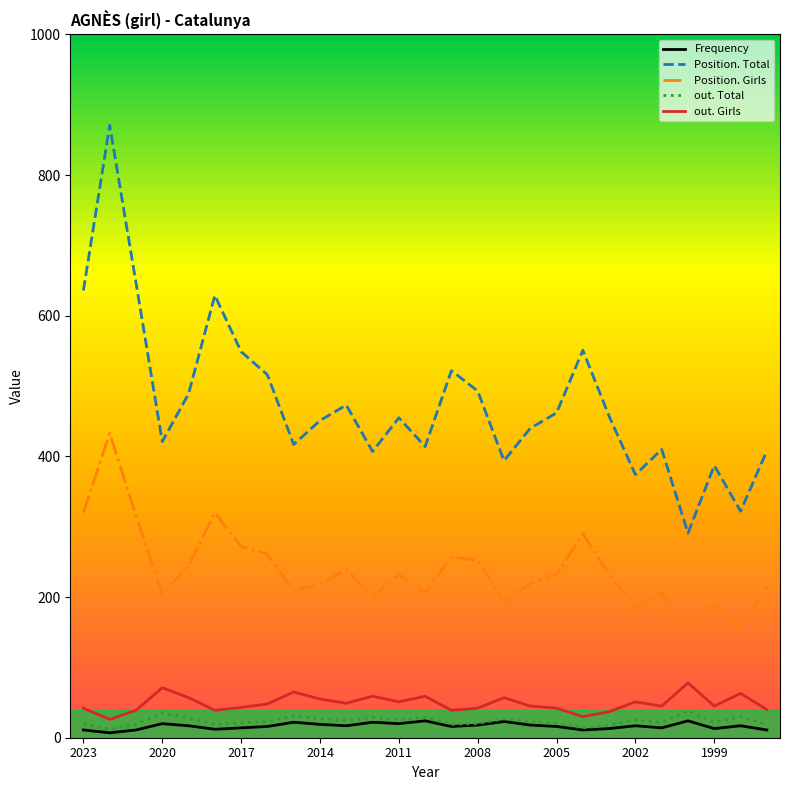

What is the lowest value of the out. Girls series?

26